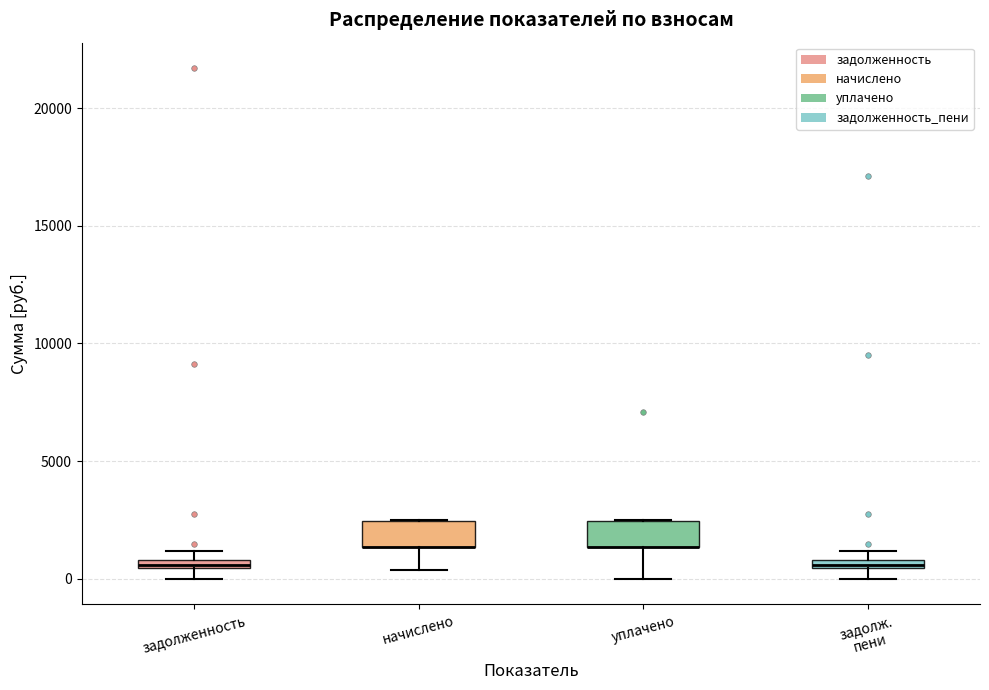

Where is the upper edge of the box for уплачено on the y-axis? The values are not printed on the chart, so give them approximately, as read against the axis.

2500